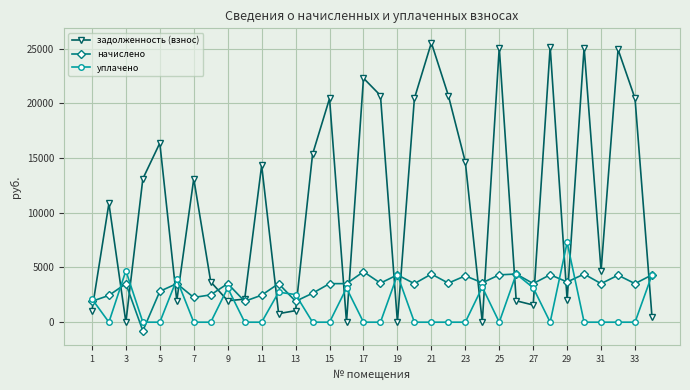

What is the value of the уплачено point at the 19th from the left?

4324.0